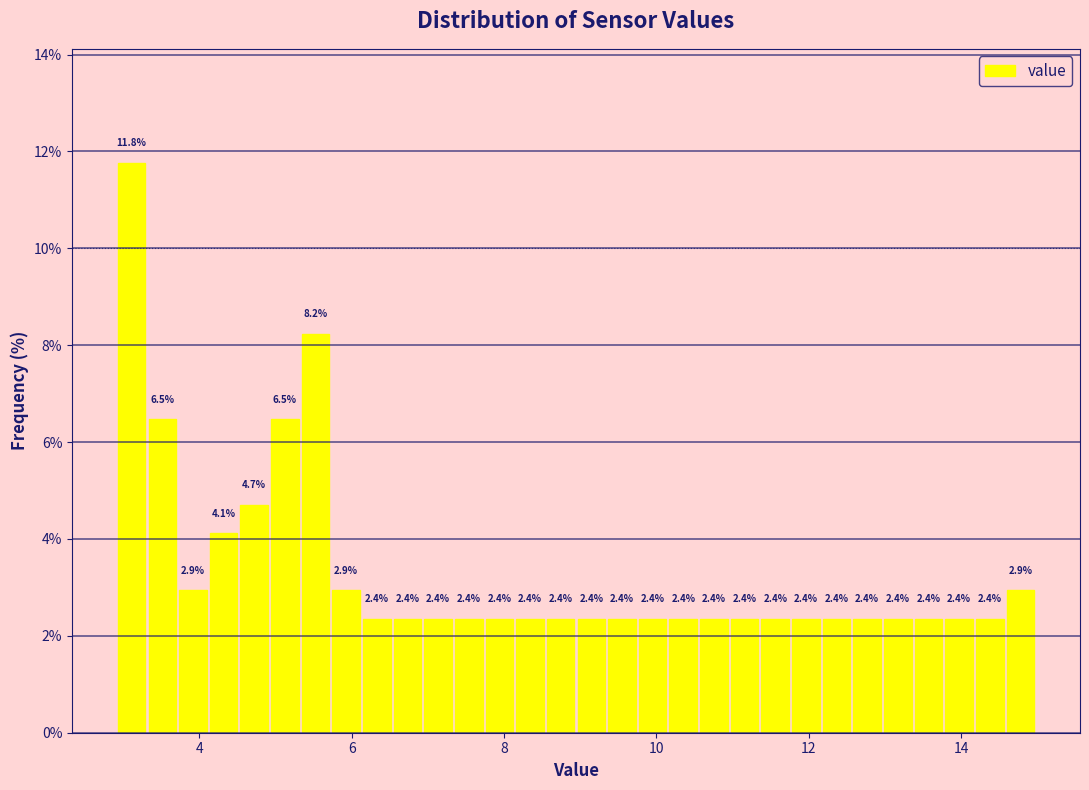

Read against the x-axis, roughly where is the centre of the tallest bar?

3.2